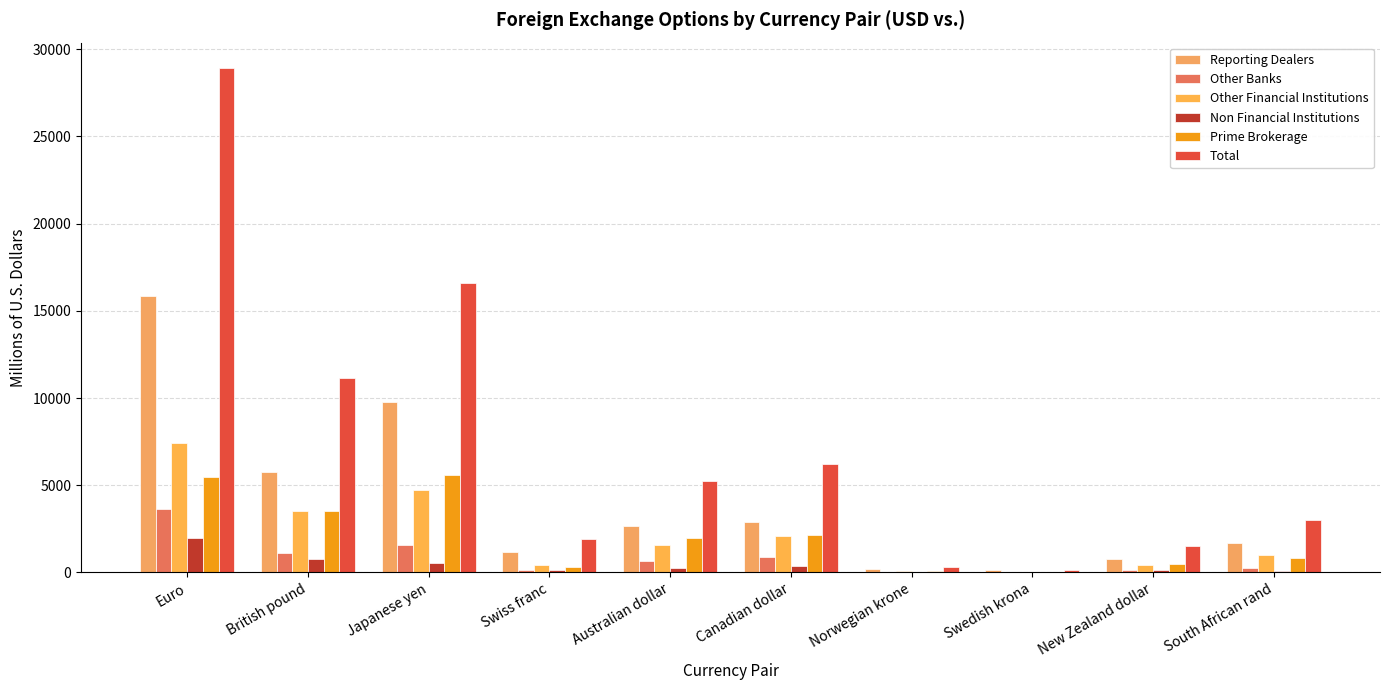

What is the sum of the Prime Brokerage values at Swiss franc and New Zealand dollar?

827.7